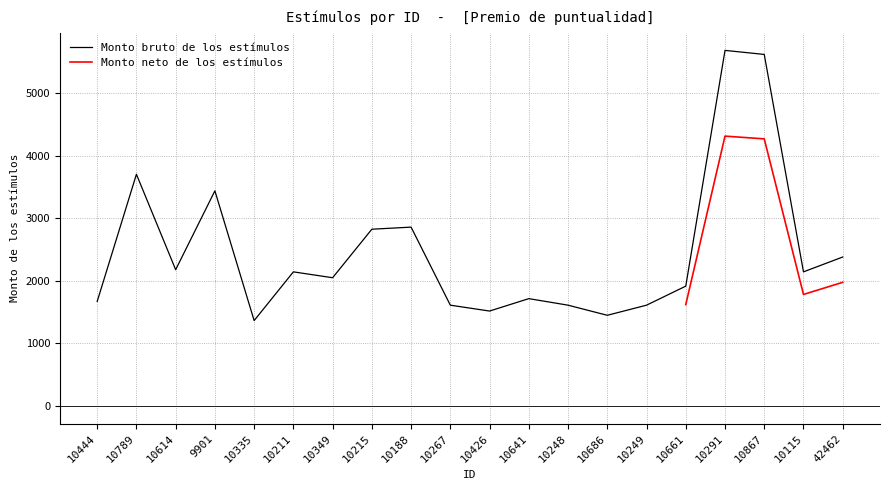

How many interior local valleys (lower than both neighbors) does the data have?

6